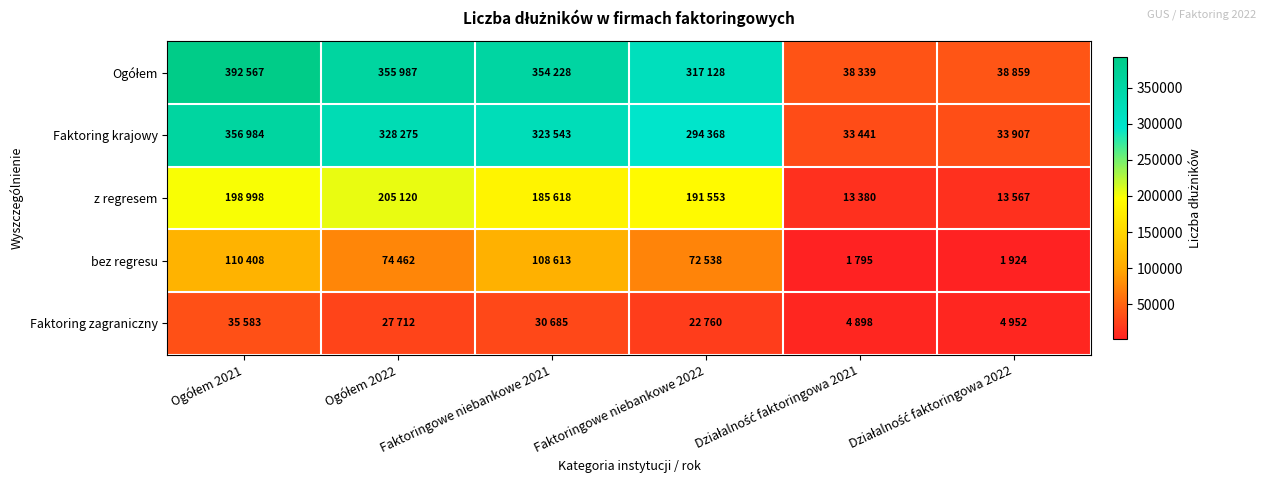

What is the greatest value displayed?

392567